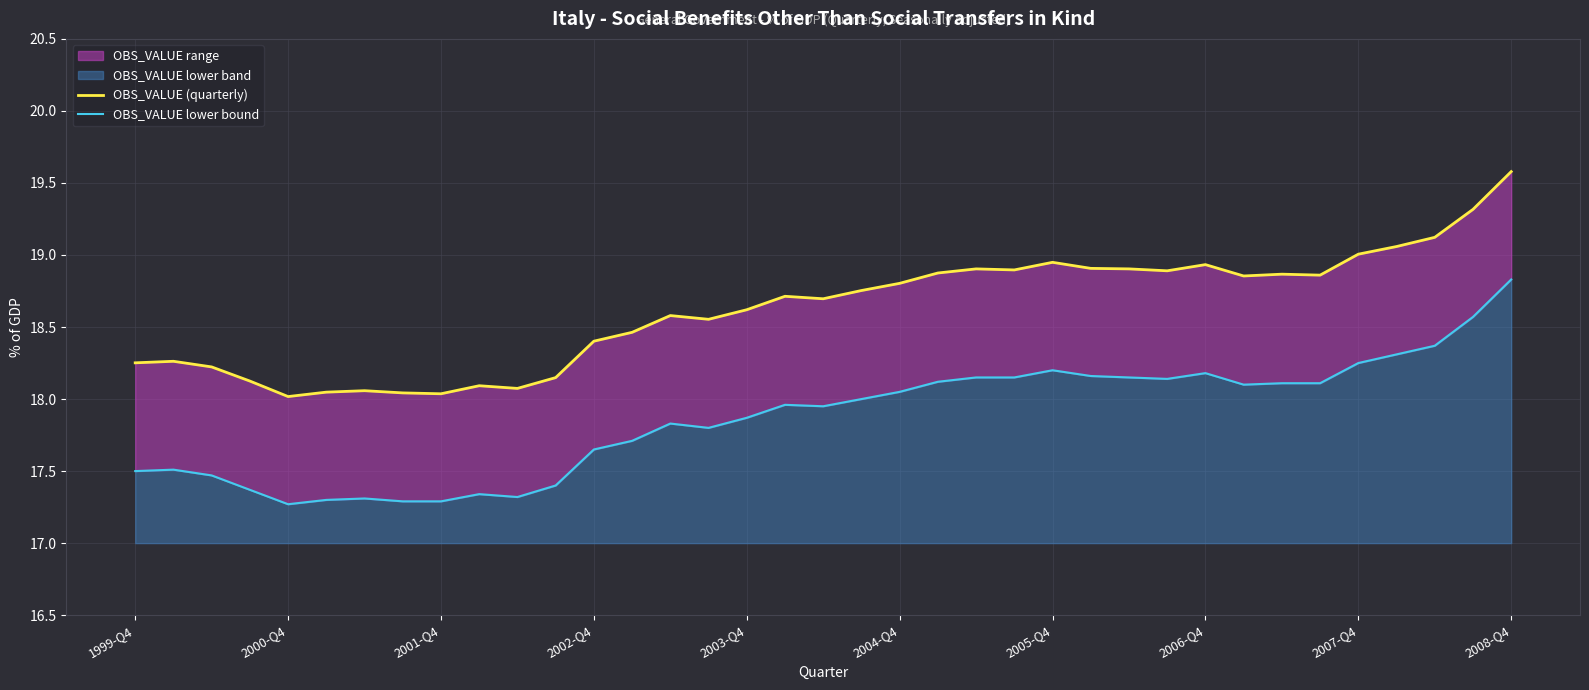

How many data points does each series have?

37